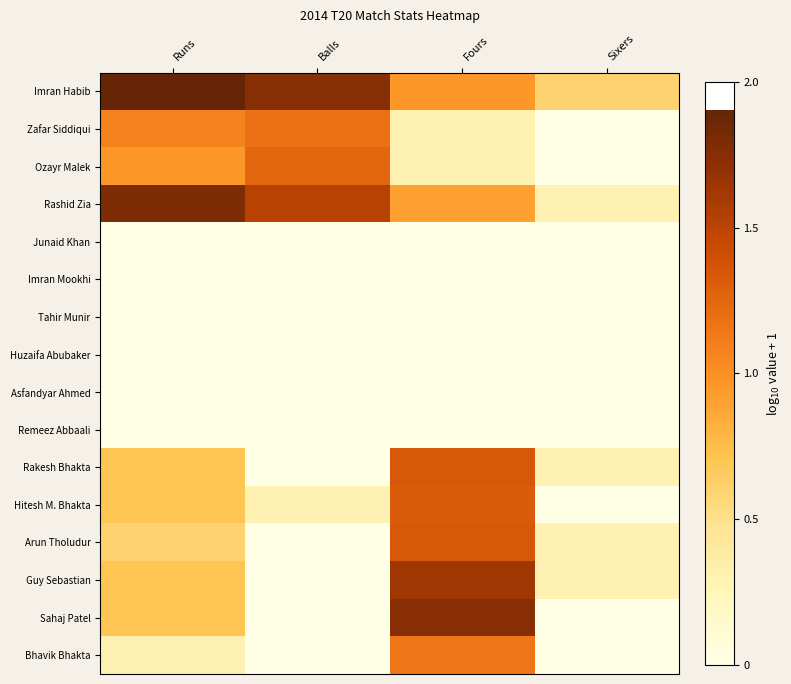

Reading right to left, transcribe all the data shown in this chart.

Imran Habib: Sixers=0.6	Fours=1.0	Balls=1.7	Runs=1.9
Zafar Siddiqui: Sixers=0.0	Fours=0.3	Balls=1.2	Runs=1.1
Ozayr Malek: Sixers=0.0	Fours=0.3	Balls=1.3	Runs=1.0
Rashid Zia: Sixers=0.3	Fours=0.9	Balls=1.5	Runs=1.8
Junaid Khan: Sixers=0.0	Fours=0.0	Balls=0.0	Runs=0.0
Imran Mookhi: Sixers=0.0	Fours=0.0	Balls=0.0	Runs=0.0
Tahir Munir: Sixers=0.0	Fours=0.0	Balls=0.0	Runs=0.0
Huzaifa Abubaker: Sixers=0.0	Fours=0.0	Balls=0.0	Runs=0.0
Asfandyar Ahmed: Sixers=0.0	Fours=0.0	Balls=0.0	Runs=0.0
Remeez Abbaali: Sixers=0.0	Fours=0.0	Balls=0.0	Runs=0.0
Rakesh Bhakta: Sixers=0.3	Fours=1.3	Balls=0.0	Runs=0.7
Hitesh M. Bhakta: Sixers=0.0	Fours=1.3	Balls=0.3	Runs=0.7
Arun Tholudur: Sixers=0.3	Fours=1.3	Balls=0.0	Runs=0.6
Guy Sebastian: Sixers=0.3	Fours=1.6	Balls=0.0	Runs=0.7
Sahaj Patel: Sixers=0.0	Fours=1.7	Balls=0.0	Runs=0.7
Bhavik Bhakta: Sixers=0.0	Fours=1.1	Balls=0.0	Runs=0.3